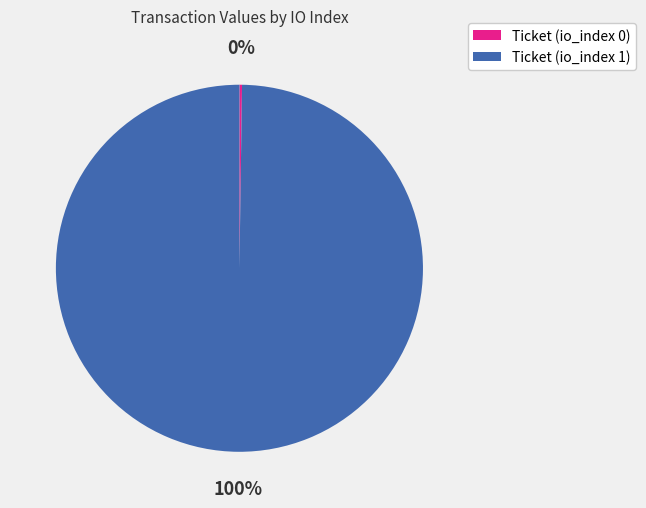

Does Ticket (io_index 1) account for over 50% of the chart?

Yes